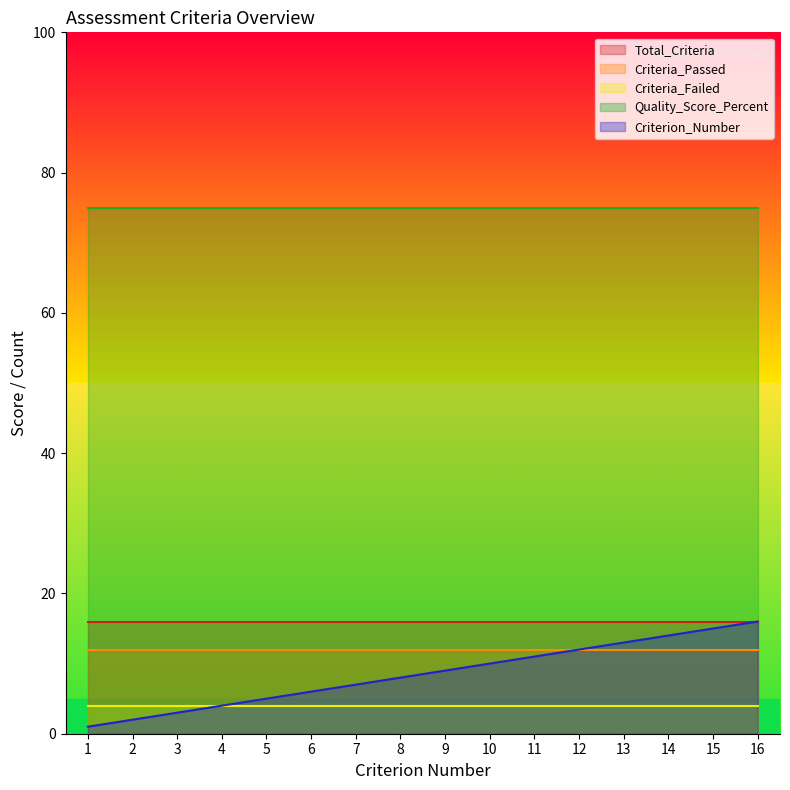

True or false: Criteria_Failed has a value of 4 at 1.

True